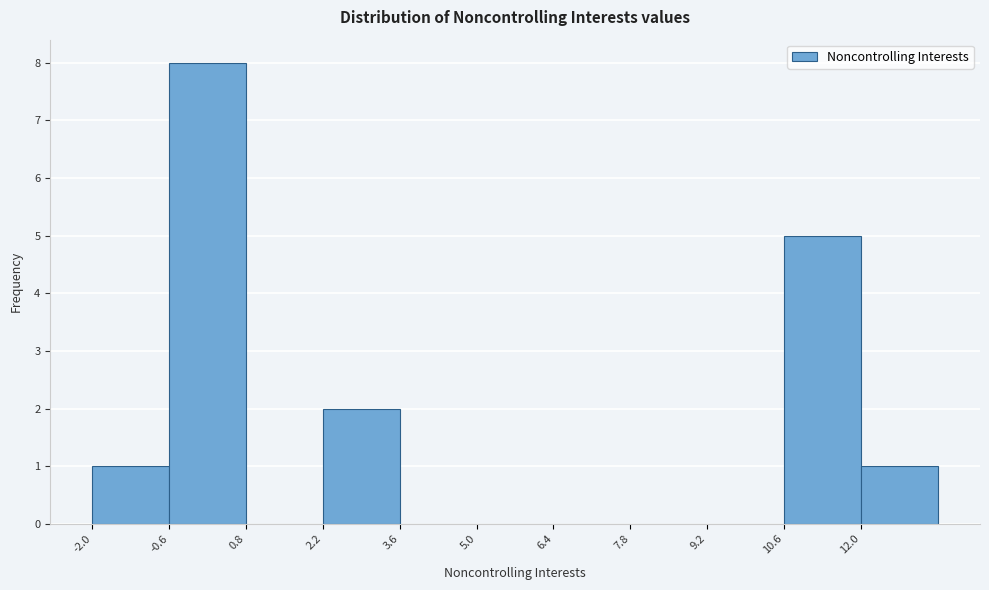

Reading left to right, transcribe this chart: for each bar, give the range it covers on the x-axis and its height. The values are not printed on the chart, so give them approximately, as read against the axis.

-2.0 to -0.6: 1
-0.6 to 0.8: 8
0.8 to 2.2: 0
2.2 to 3.6: 2
3.6 to 5.0: 0
5.0 to 6.4: 0
6.4 to 7.8: 0
7.8 to 9.2: 0
9.2 to 10.6: 0
10.6 to 12.0: 5
12.0 to 13.4: 1